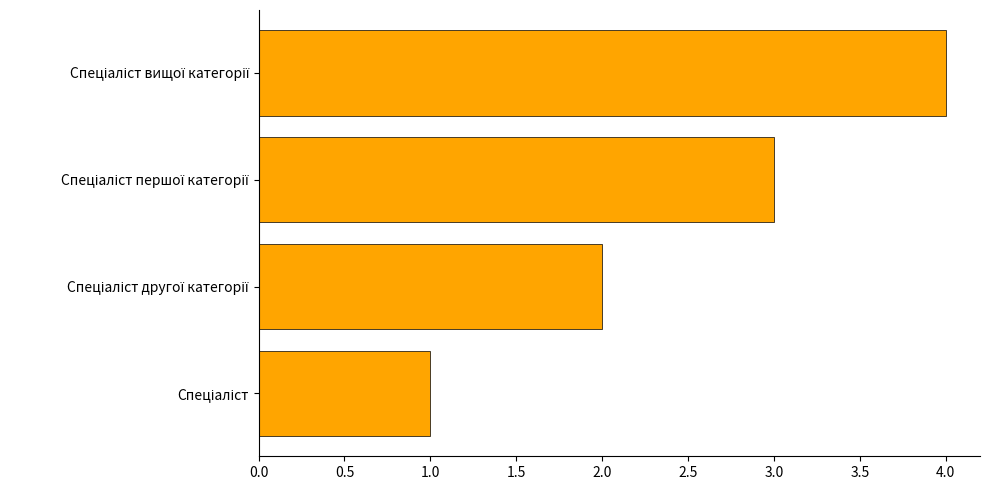

What is the difference between the maximum and minimum values?

3